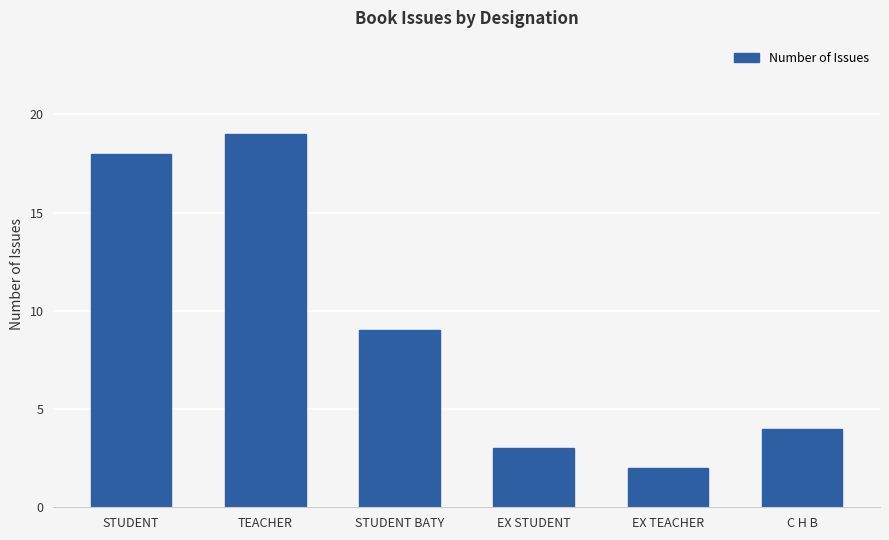

What is the ratio of the value at TEACHER to the value at STUDENT?

1.1